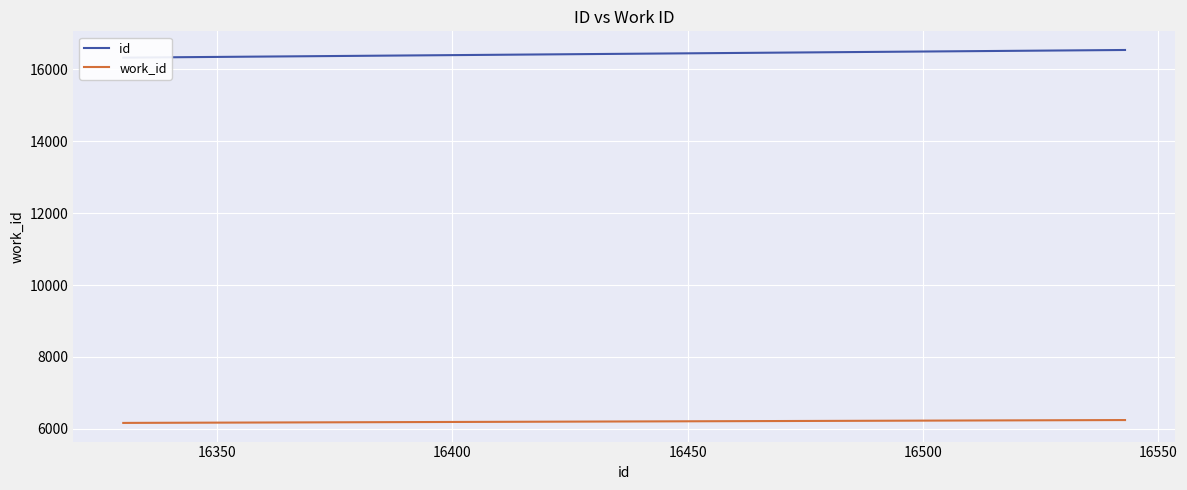

What is the minimum value for work_id?

6164